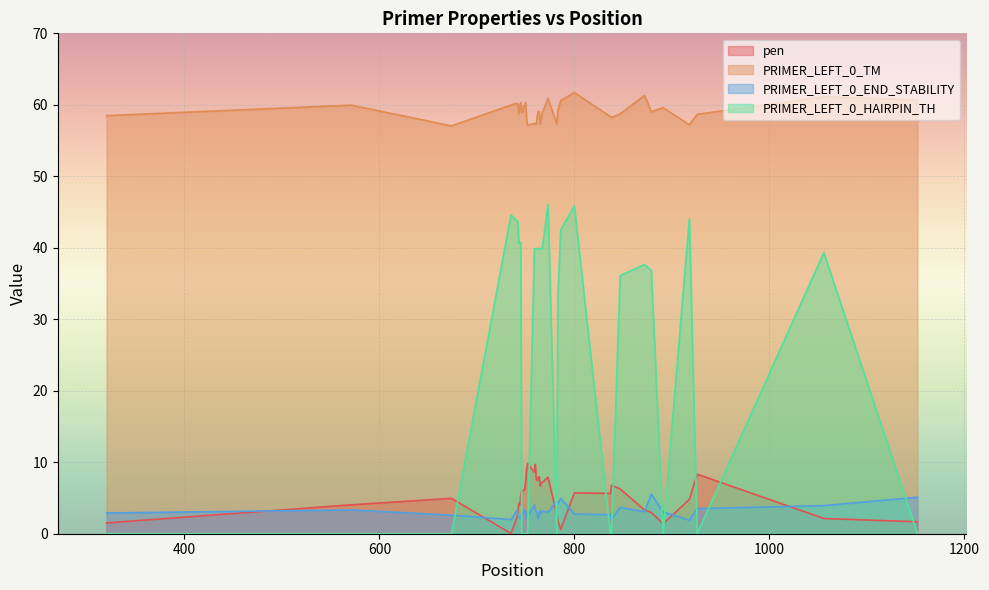

What is the lowest value of the PRIMER_LEFT_0_END_STABILITY series?

1.9